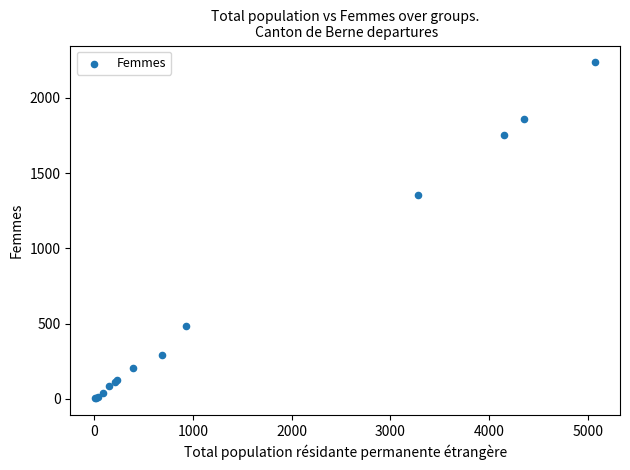

What Y value in the scatter plot is closest to 1120?

1358